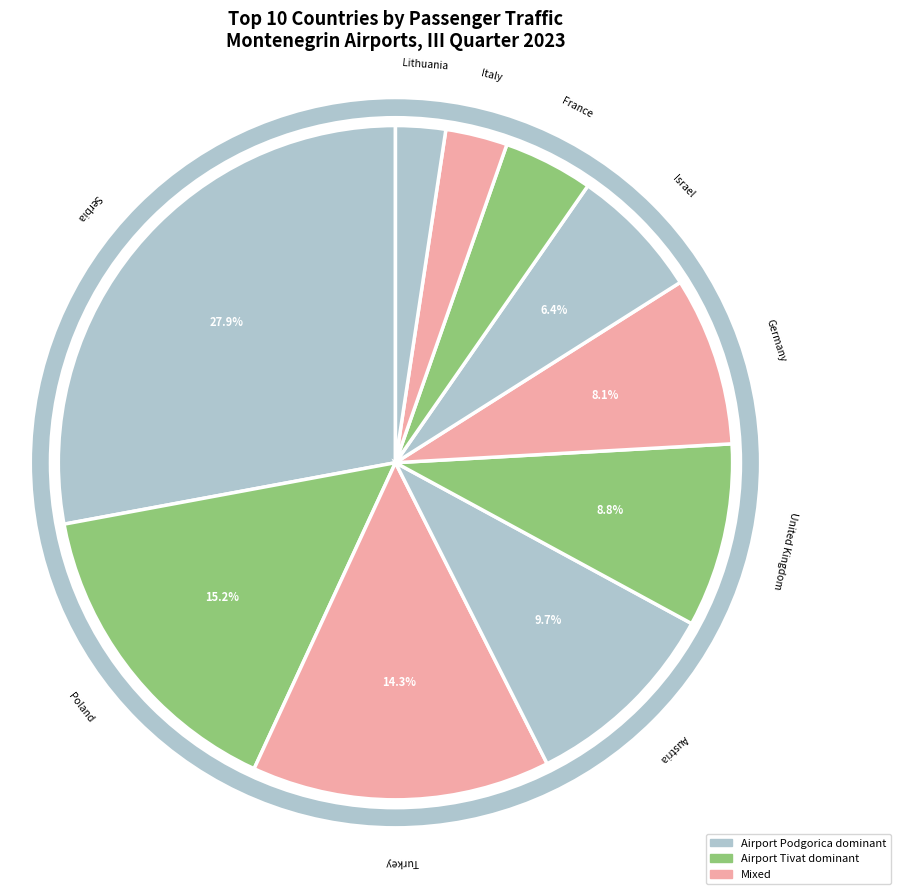

Which category has the biggest portion of the pie?

Serbia